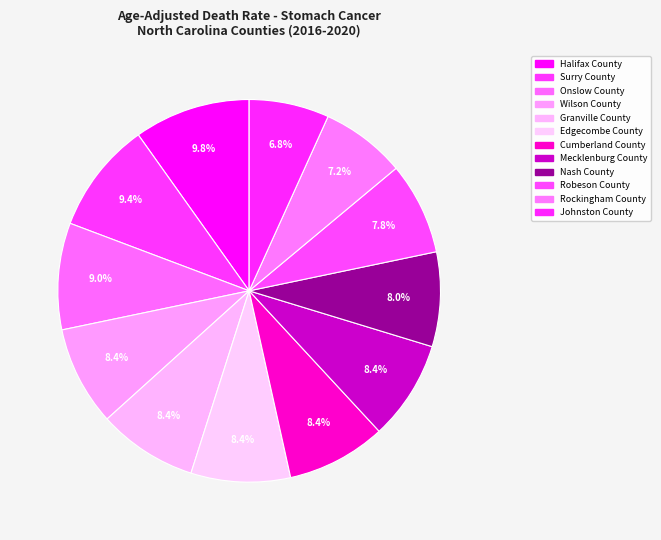

Combined, what portion of the pie is Granville County and Johnston County?

15.2%